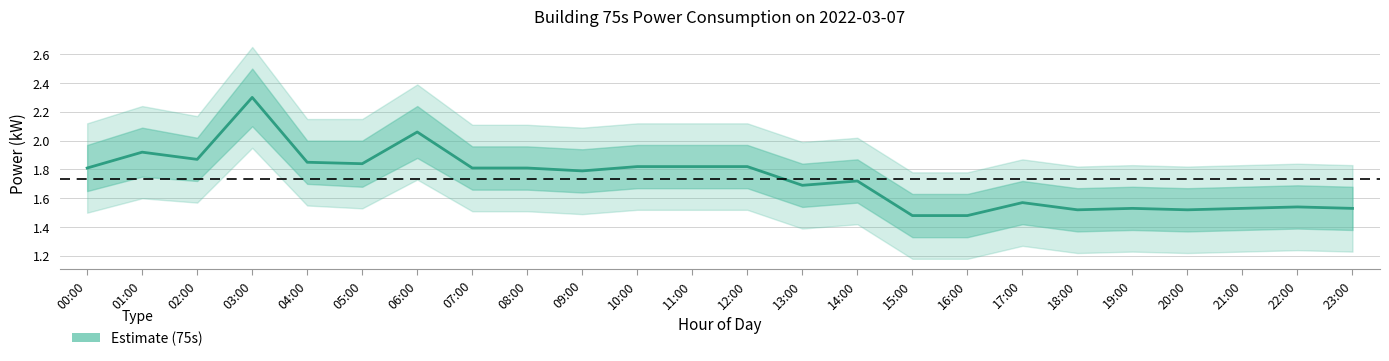

Approximately how many times larger is the value at 00:00 compared to 18:00?

1.2